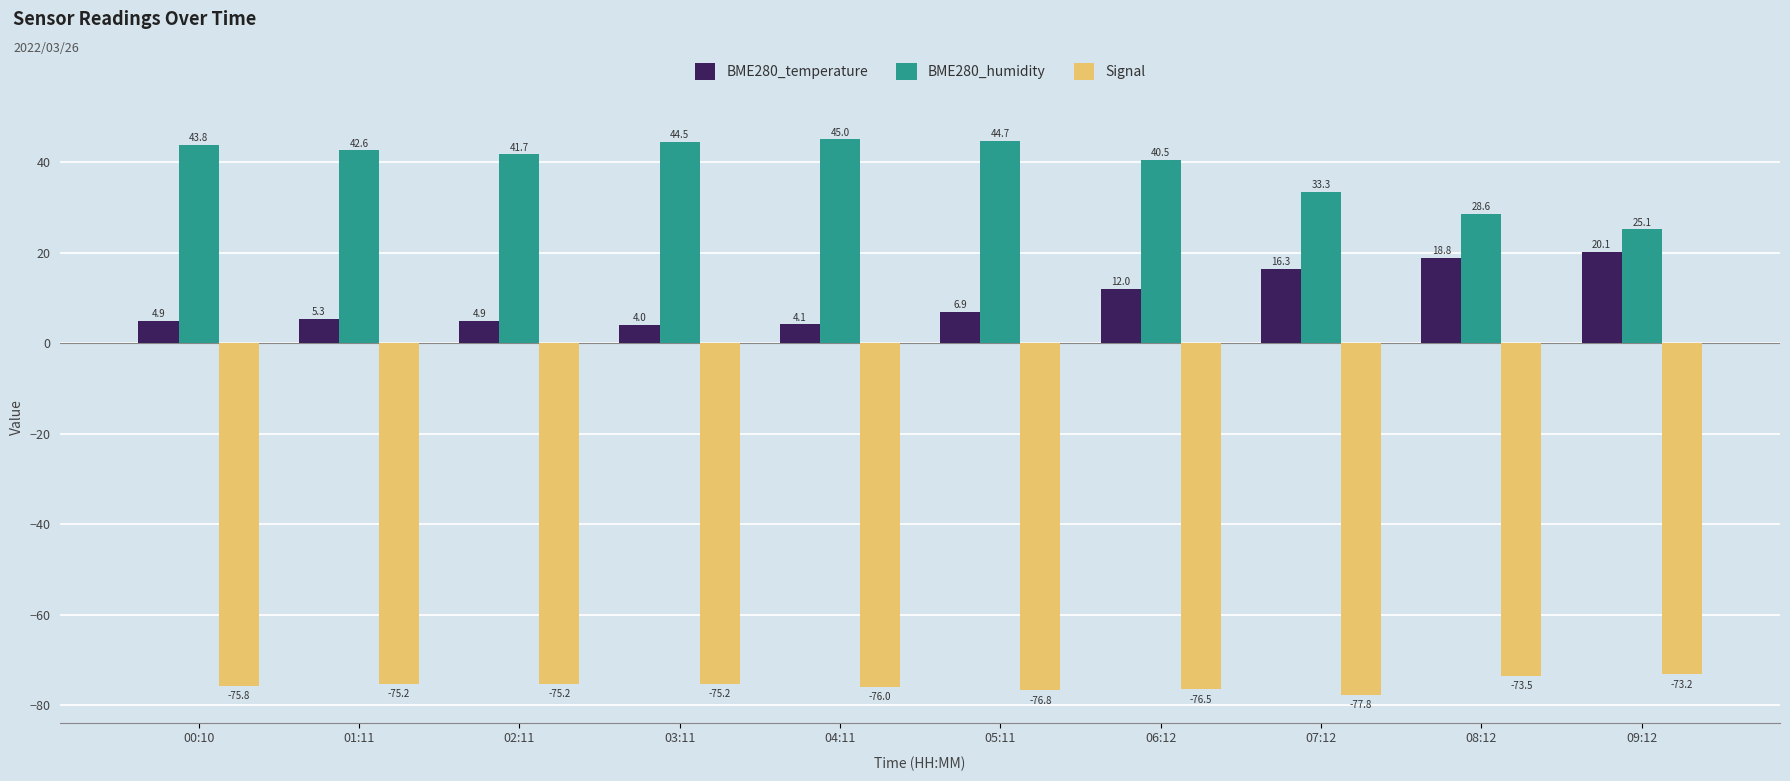

The value of BME280_humidity at 05:11 is 44.7. True or false?

True